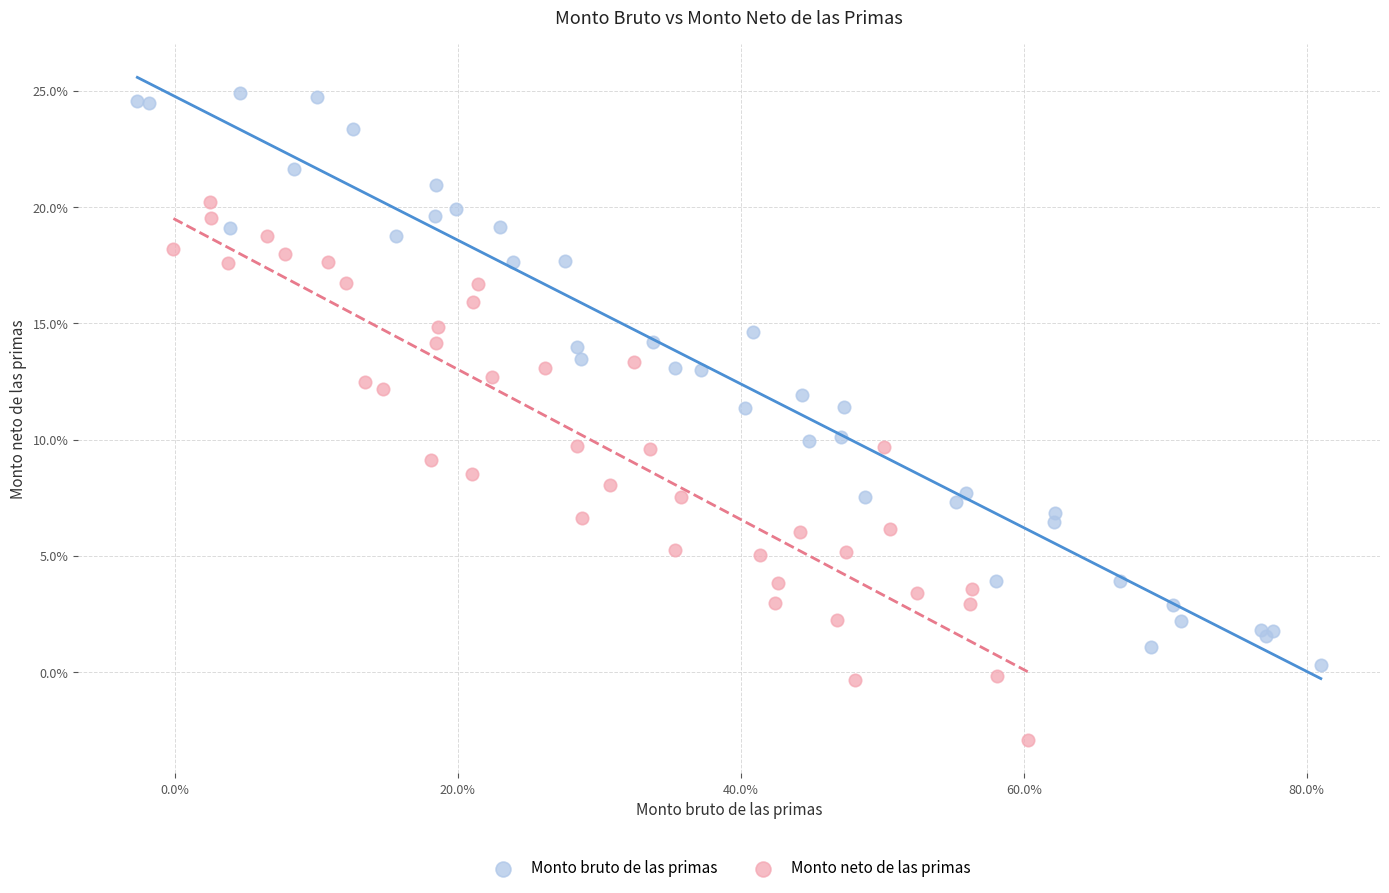

Which series reaches the maximum Y coordinate?

Monto bruto de las primas